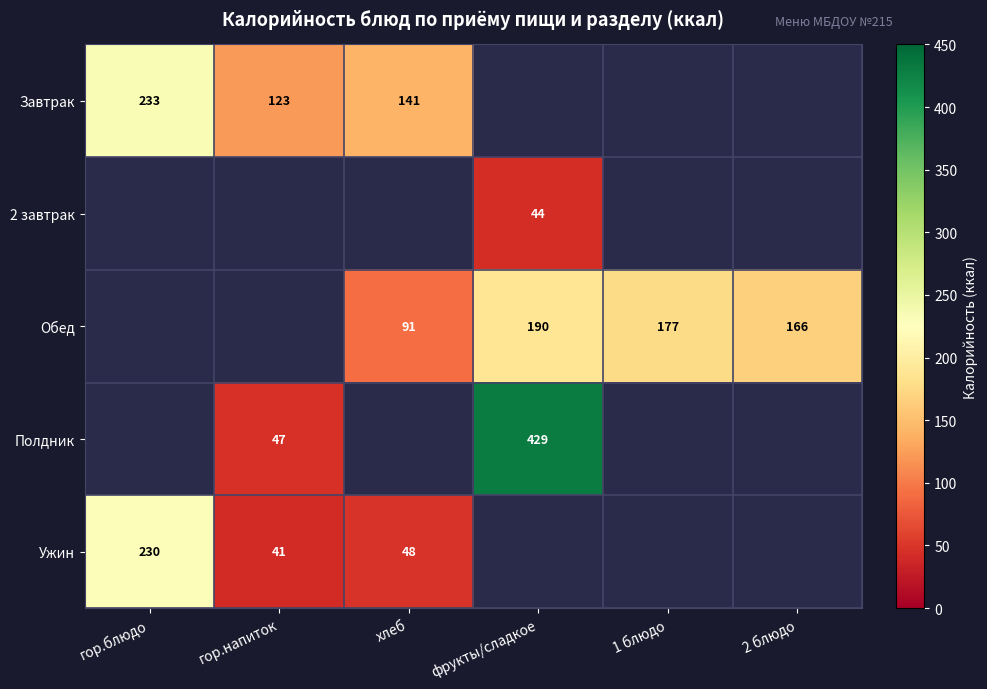

What is the difference between the Ужин values at гор.напиток and гор.блюдо?

189.0